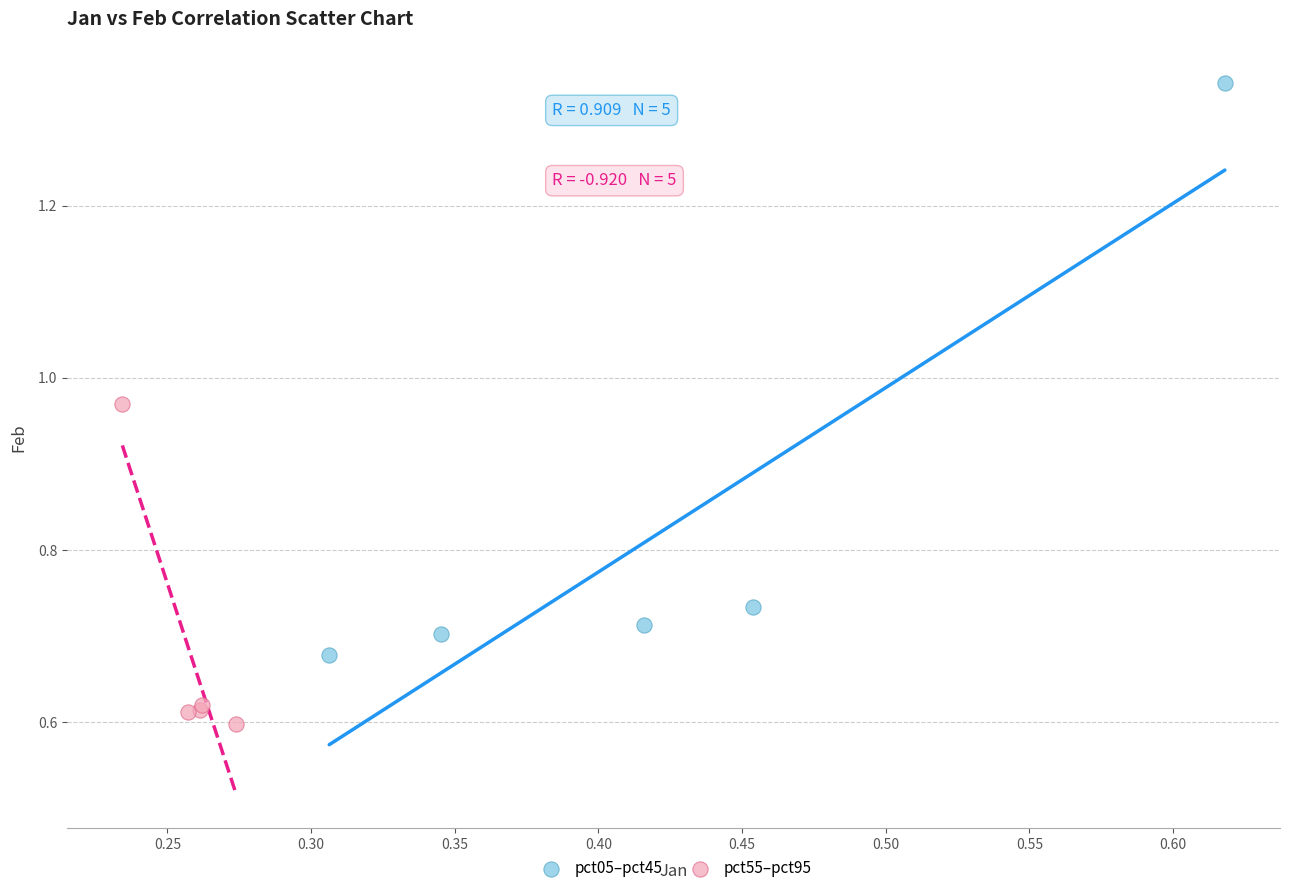

Which series contains the lowest Y value?

pct55–pct95